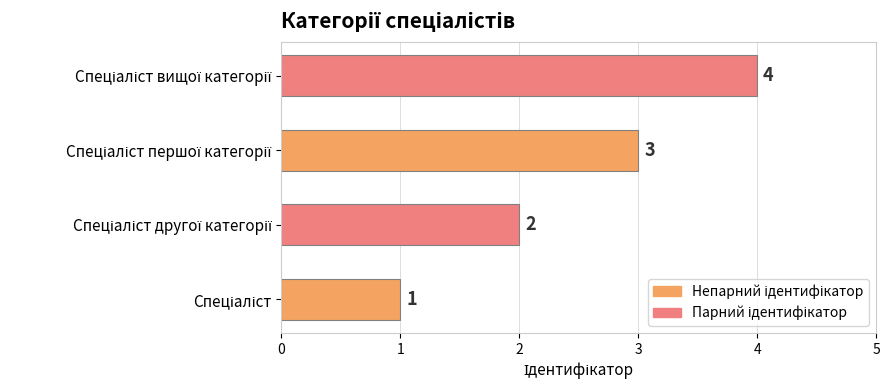

How many values are between 2 and 4?

3